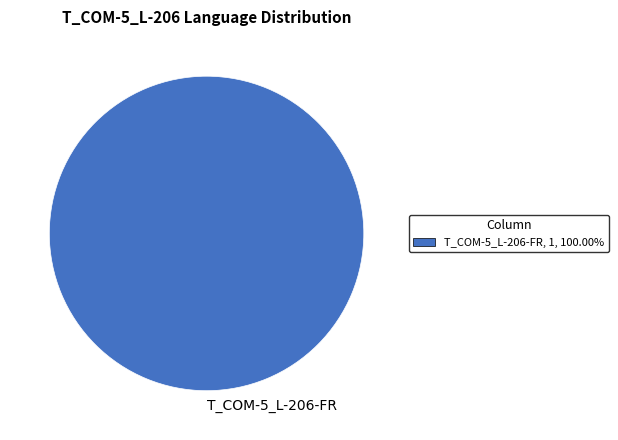

How many segments does this pie chart have?

1